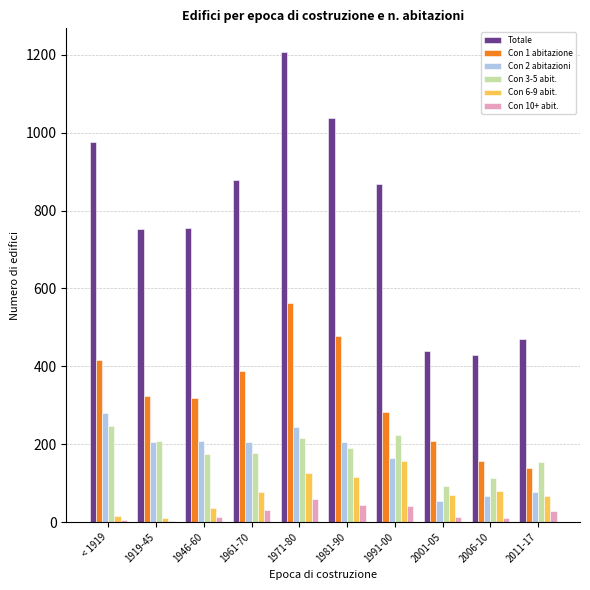

Which series has the largest range (max minus min)?

Totale